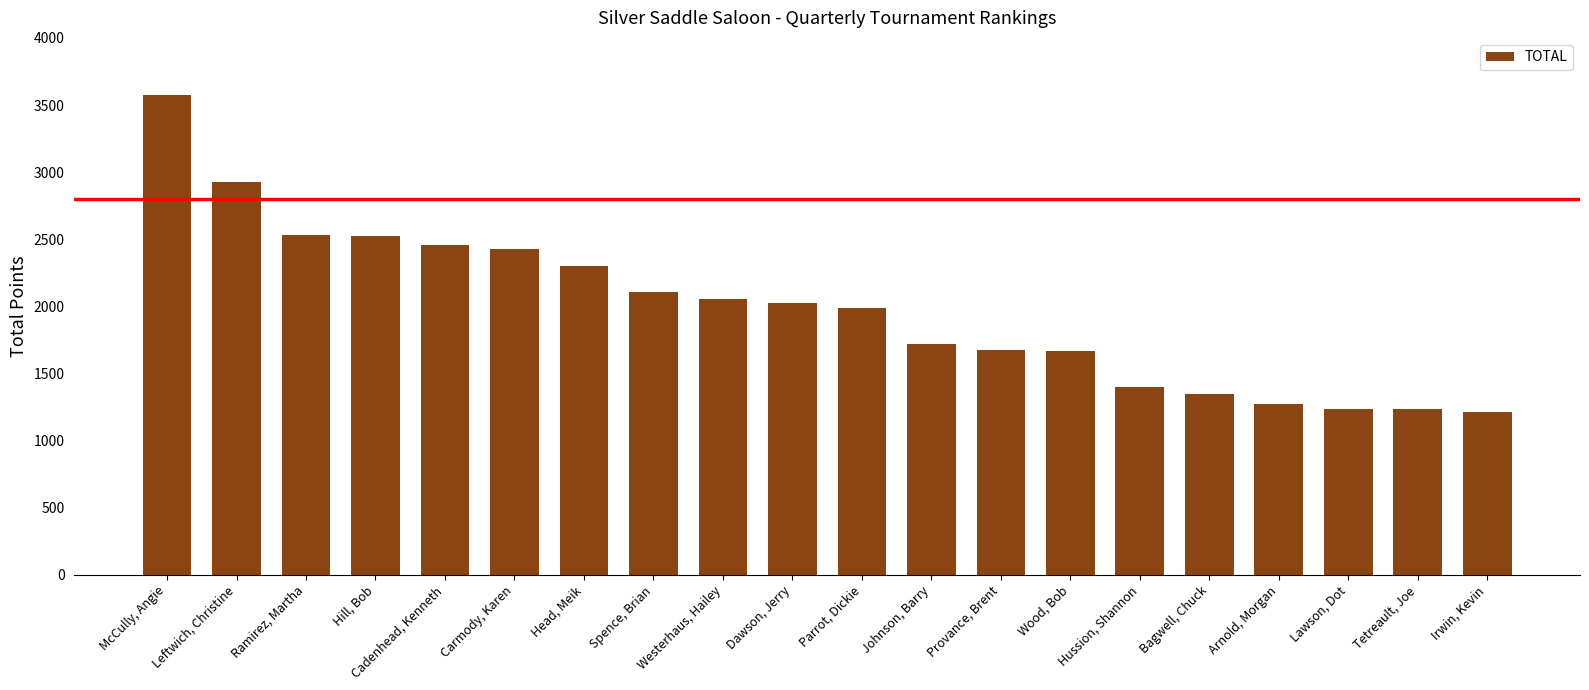

What is the sum of the values at Irwin, Kevin and Hill, Bob?

3740